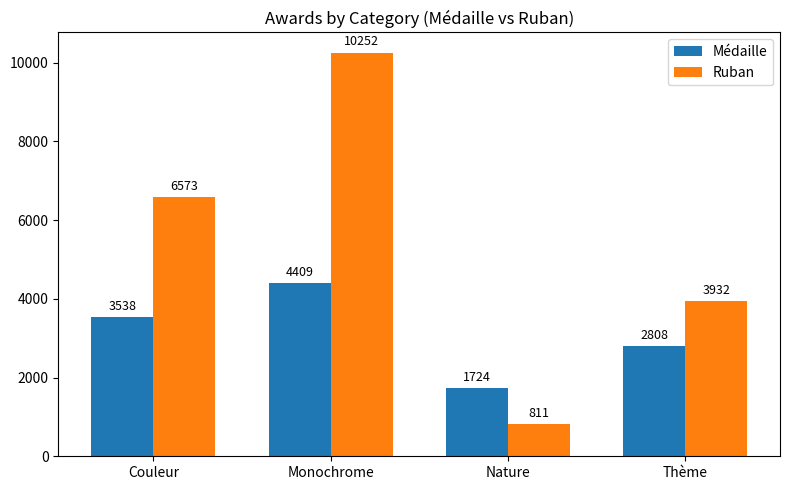

Where is Ruban nearest to the value 5531?

Couleur